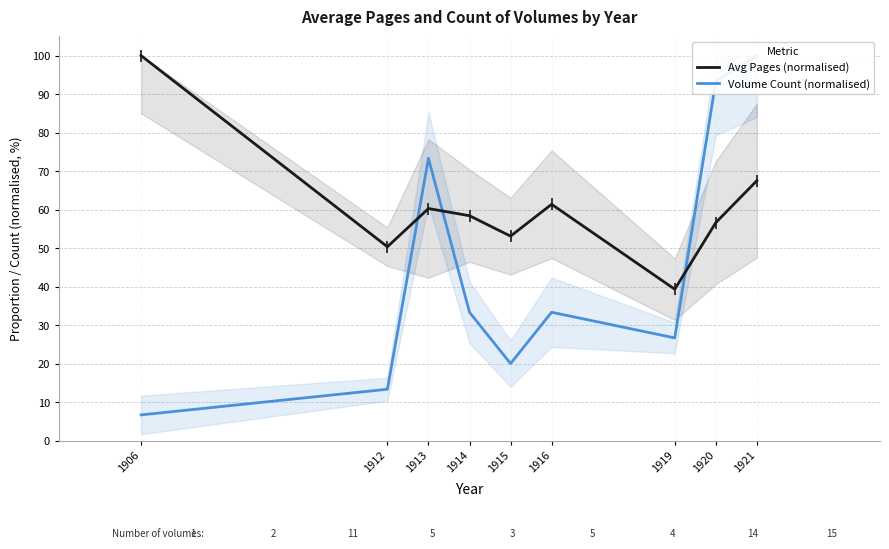

What is the difference between the Volume Count (normalised) values at 1912 and 1921?

86.7